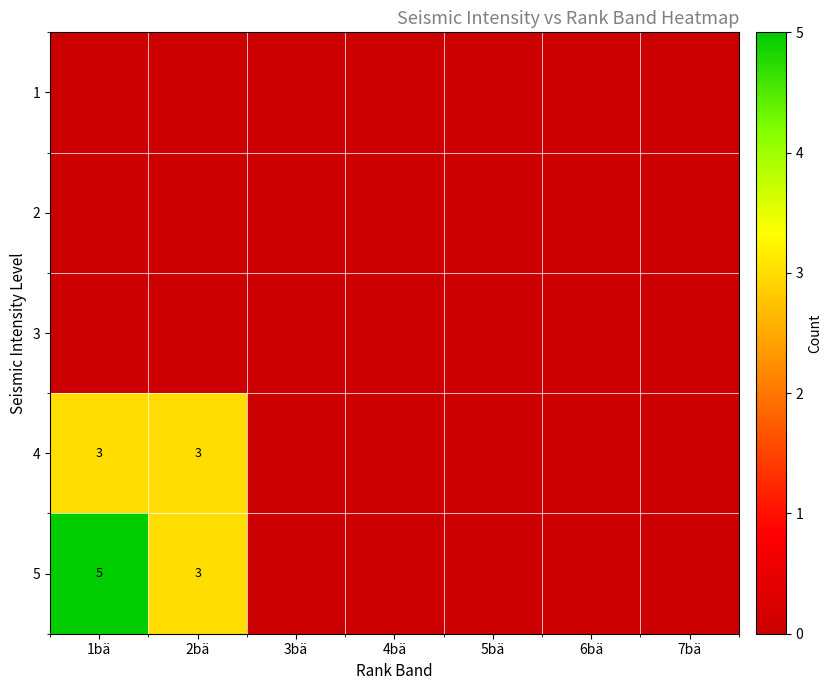

The 5 series shows 5 at 1bä. True or false?

True